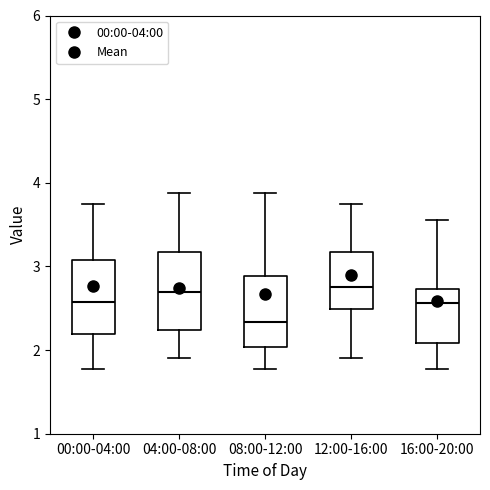

Where is the lower edge of the box for 16:00-20:00 on the y-axis? The values are not printed on the chart, so give them approximately, as read against the axis.

2.1